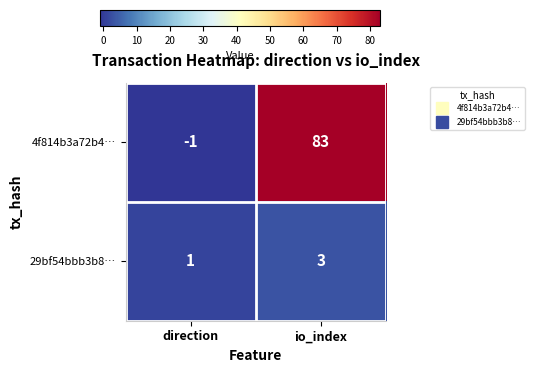

Is it true that 29bf54bbb3b8… equals 3 at io_index?

True